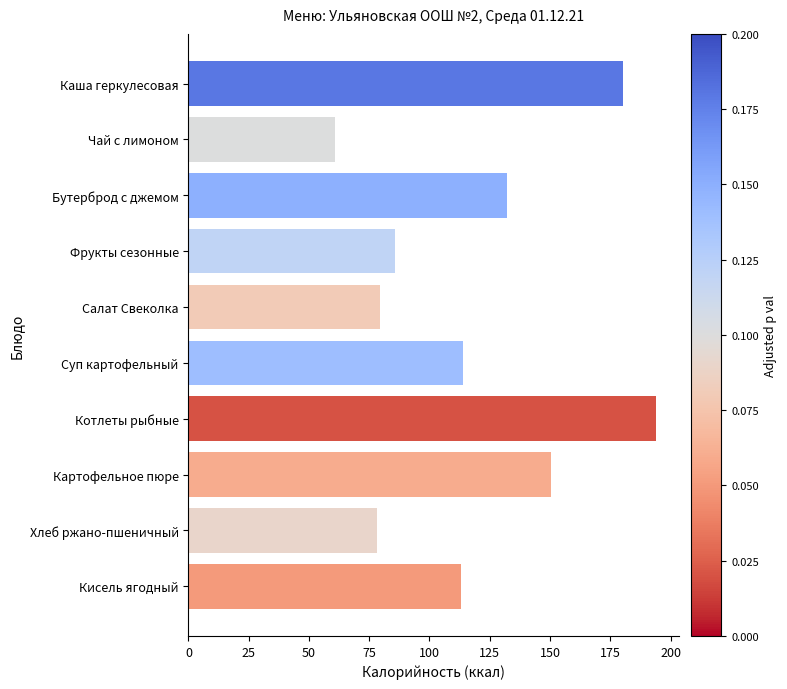

Reading top to bottom, transcribe all the data shown in this chart.

Каша геркулесовая=180.4	Чай с лимоном=61.0	Бутерброд с джемом=132.4	Фрукты сезонные=85.9	Салат Свеколка=79.6	Суп картофельный=114.0	Котлеты рыбные=194.0	Картофельное пюре=150.6	Хлеб ржано-пшеничный=78.2	Кисель ягодный=113.0